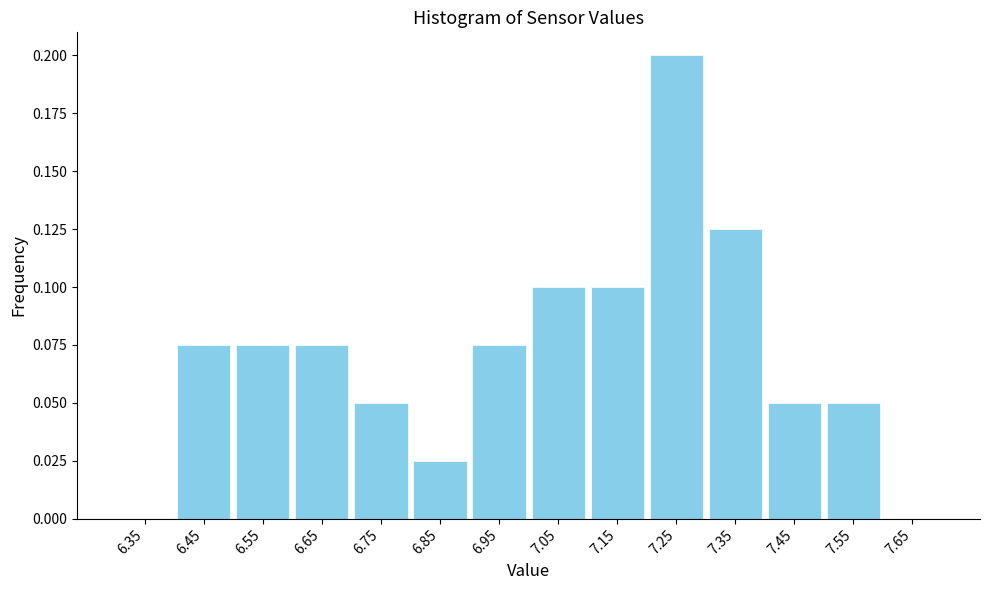

How tall is the bar that spans 7.2 to 7.3 on the x-axis? The values are not printed on the chart, so give them approximately, as read against the axis.

0.200